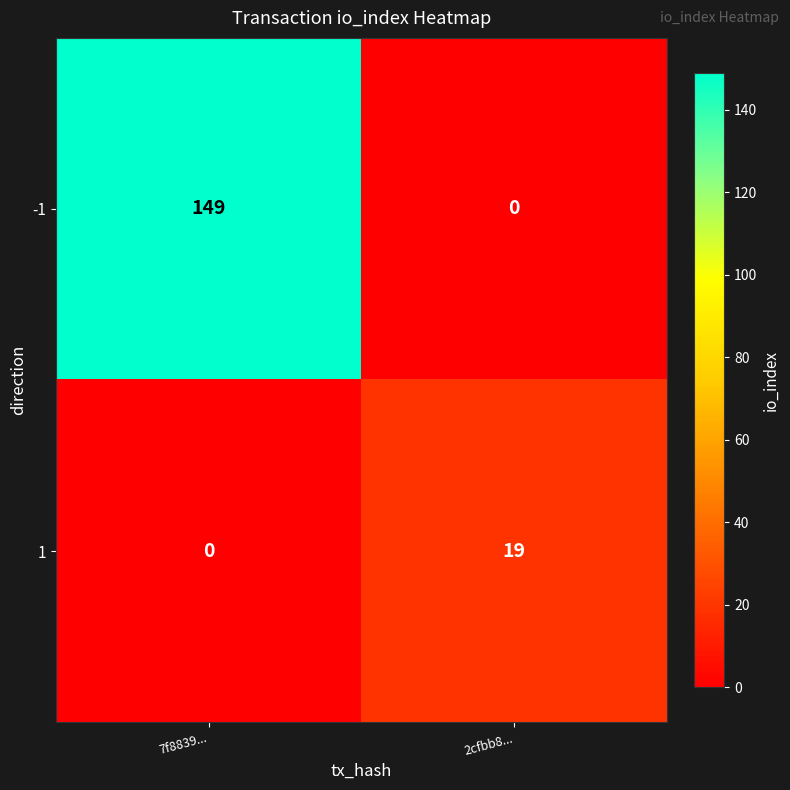

The value of -1 at 7f8839... is 149. True or false?

True